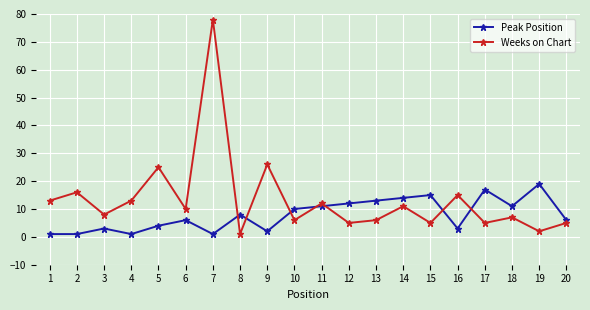

Rank the series by their average value, from highest to lowest.

Weeks on Chart, Peak Position